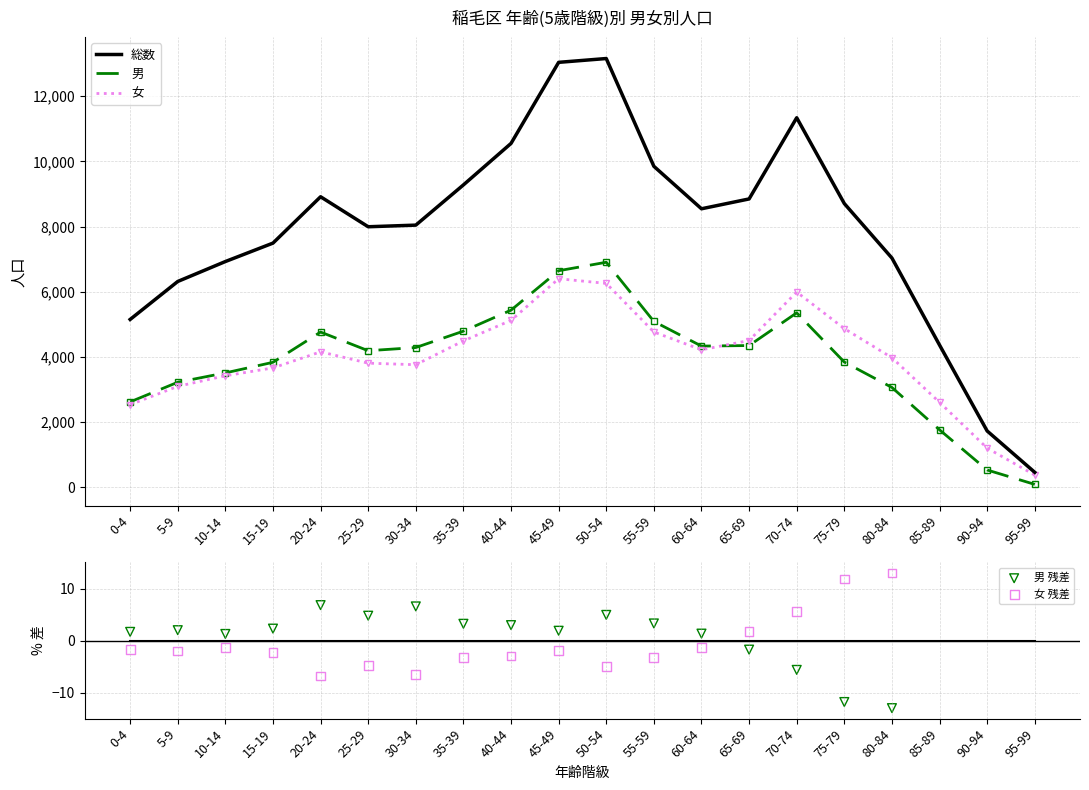

At how many categories does at least one series exceed 8503?

10